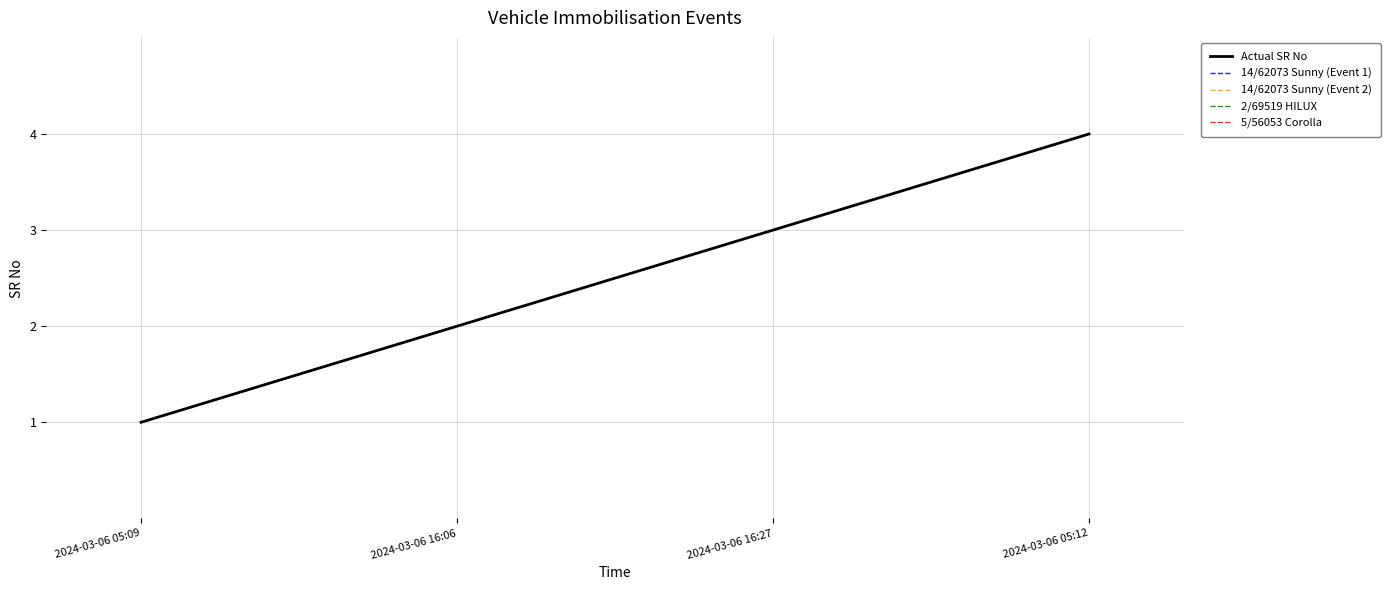

Read the 14/62073 Sunny (Event 2) value at 2024-03-06 16:06.

2.0